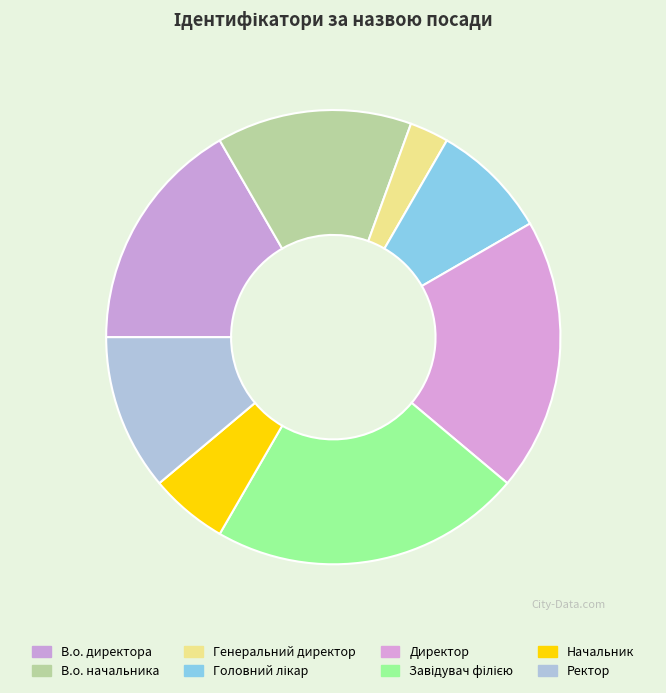

Which slice is the largest?

Завідувач філією